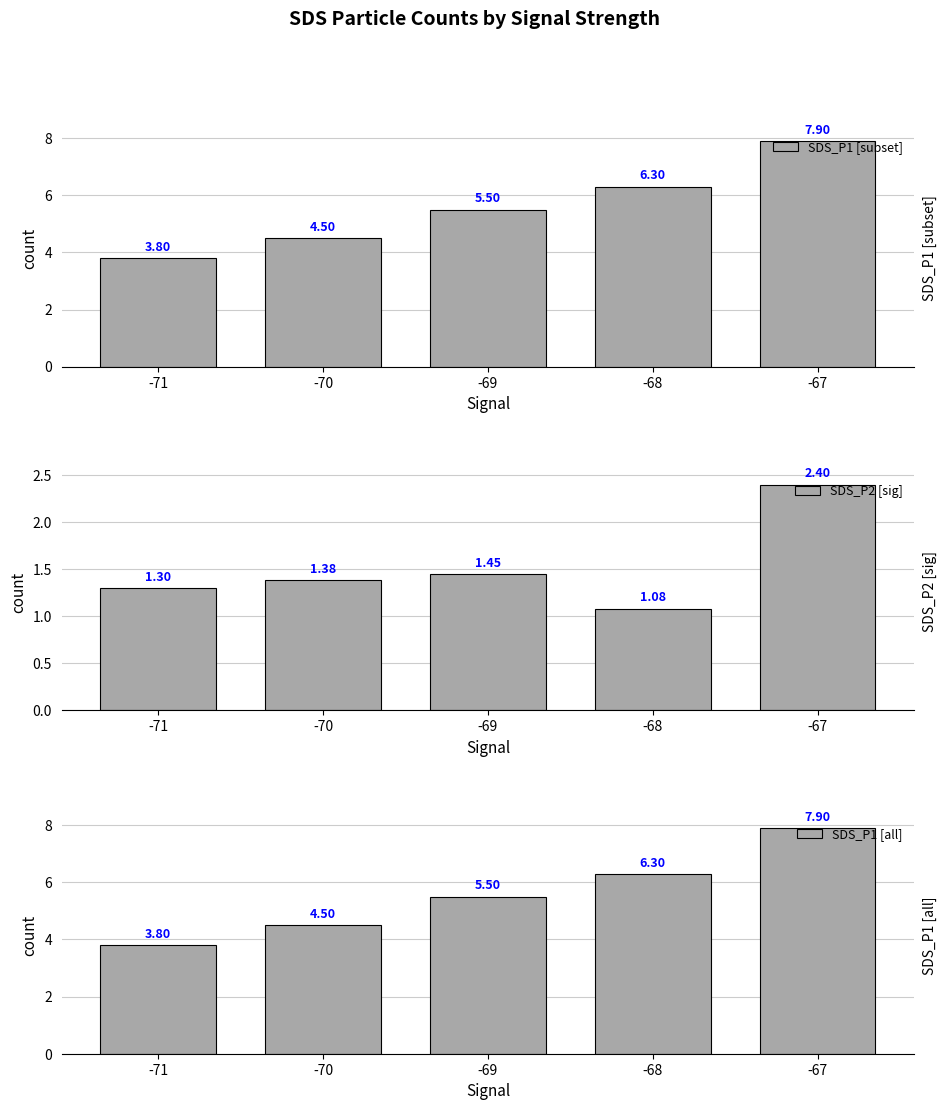

What is the highest value of the SDS_P2 [sig] series?

2.4